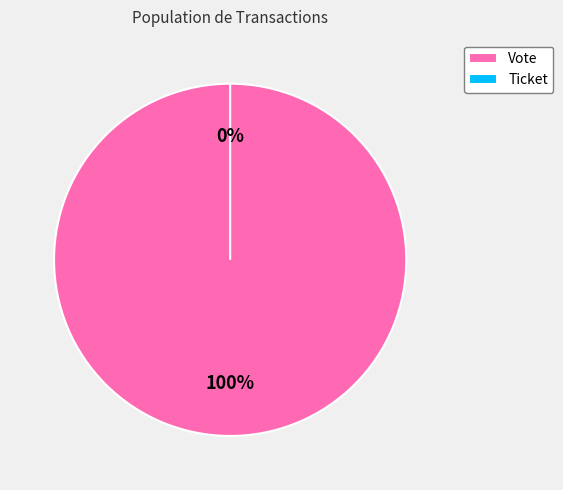

How many segments does this pie chart have?

2